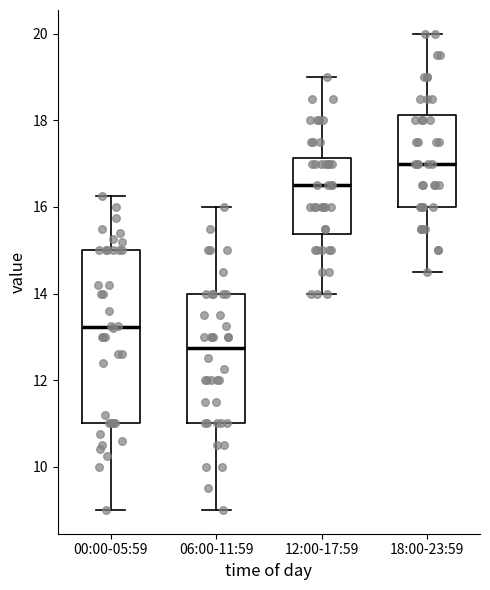

Which box is the tallest, from its lower edge to its upper edge?

00:00-05:59